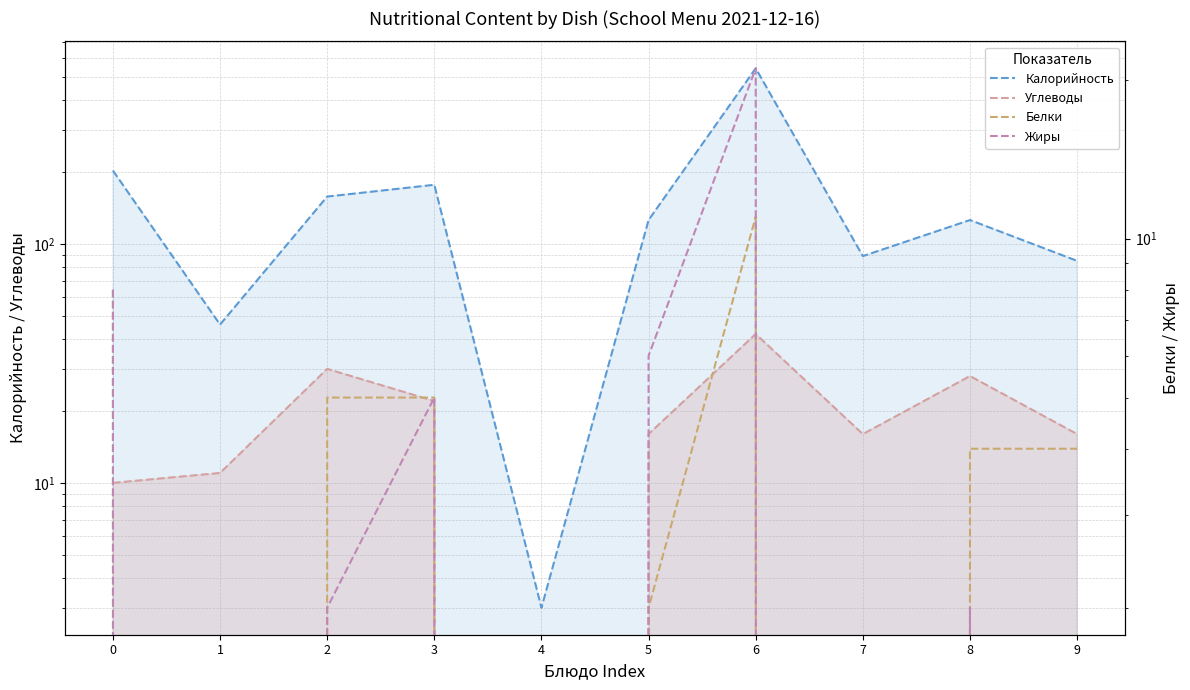

At which category does Белки reach its first local valley?

1